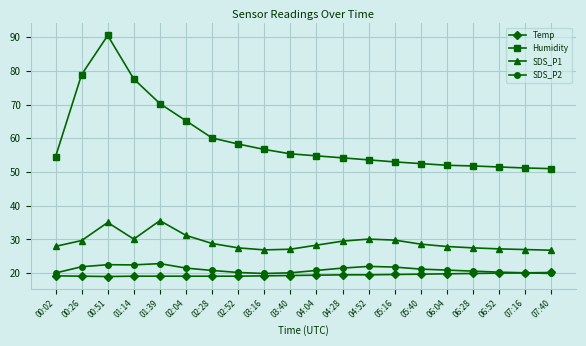

True or false: SDS_P1 and SDS_P2 intersect in this chart.

False